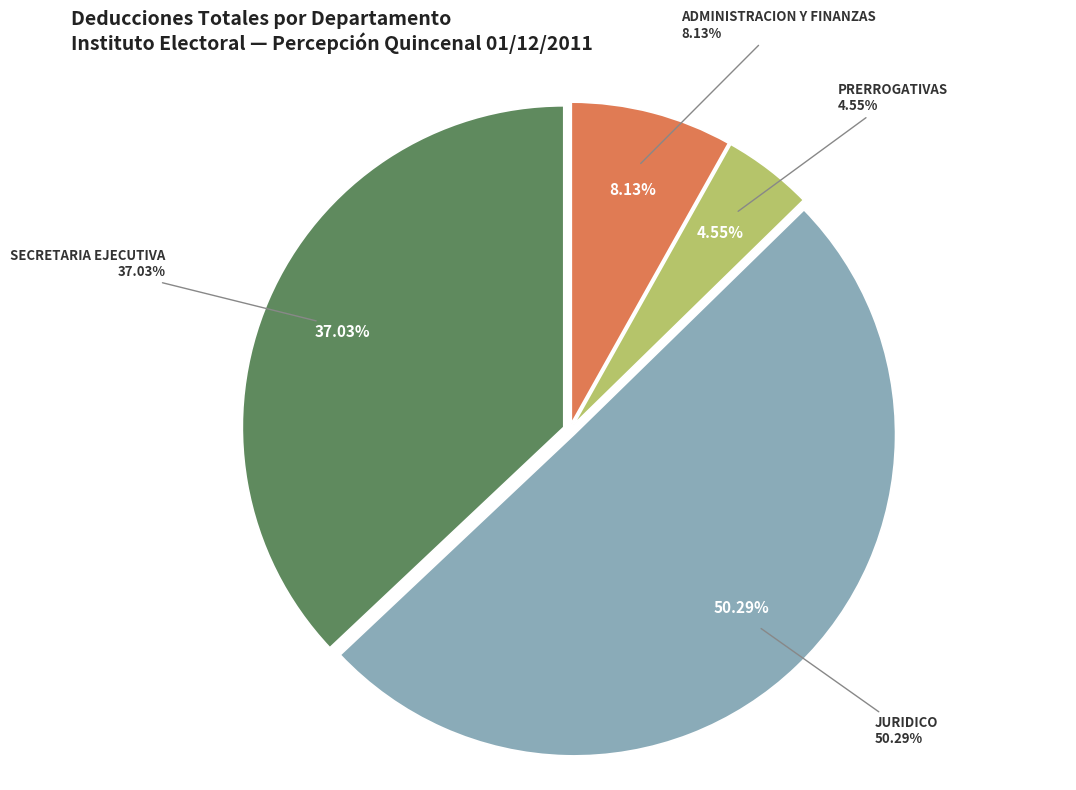

Between PRERROGATIVAS and JURIDICO, which is larger?

JURIDICO